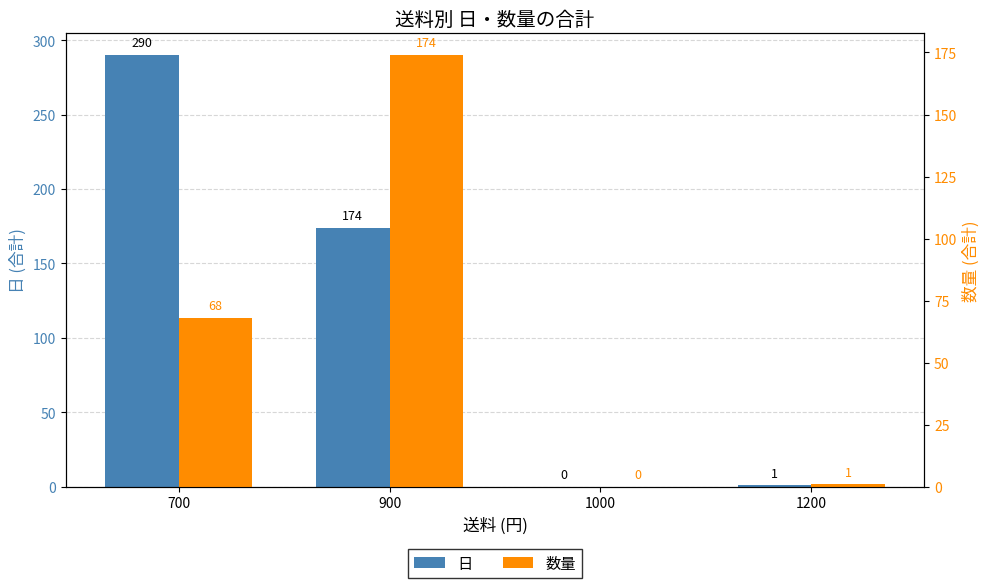

What are all the series names shown in the legend?

日, 数量